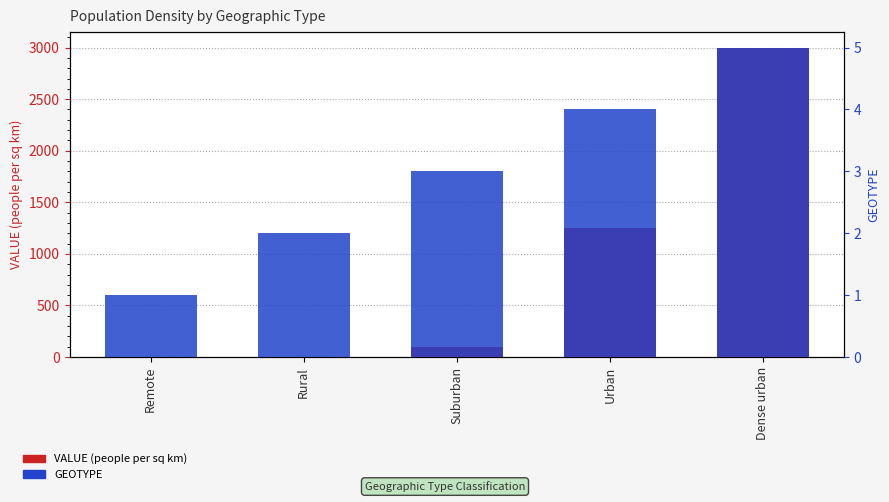

What is the value of the GEOTYPE bar at the 1st from the left?

1.0